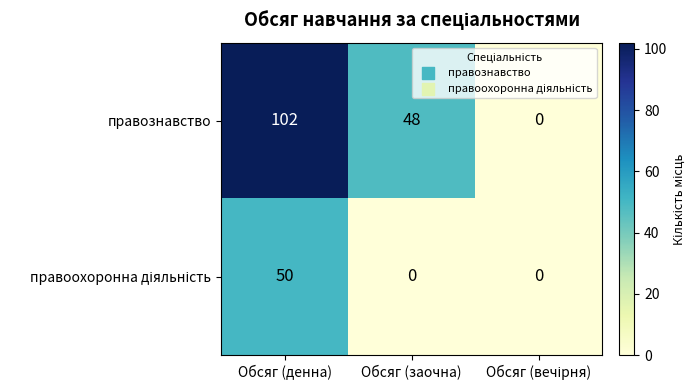

At which label does правознавство reach its peak?

Обсяг (денна)